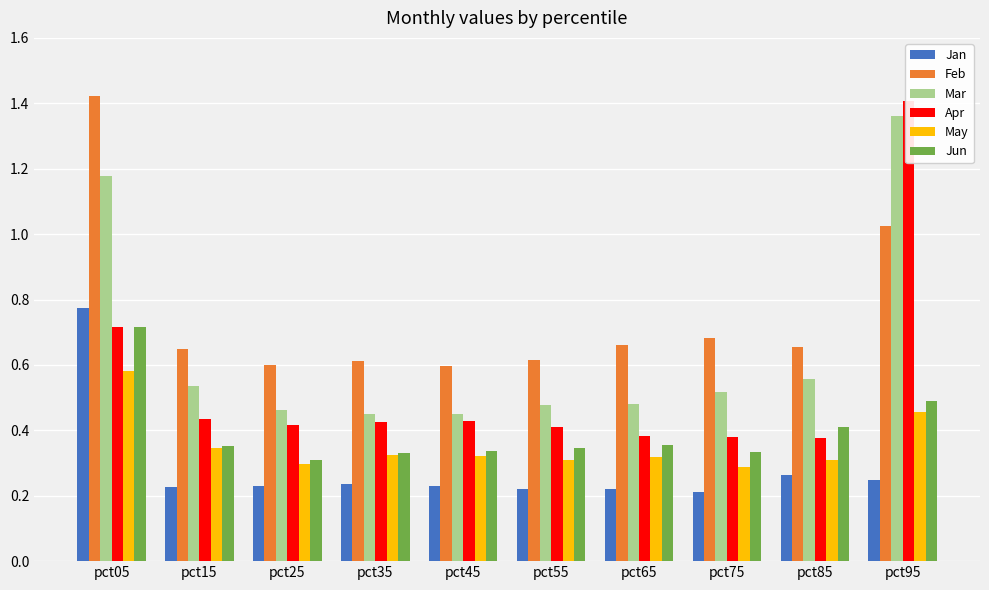

At which category is the sum across all series the highest?

pct05